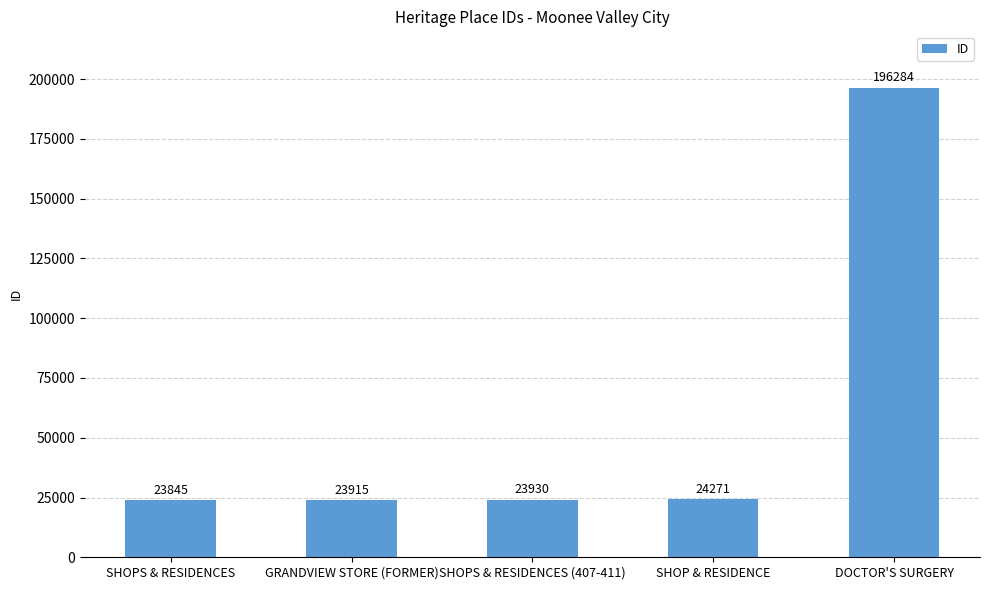

Where is the data nearest to the value 110064?

SHOP & RESIDENCE